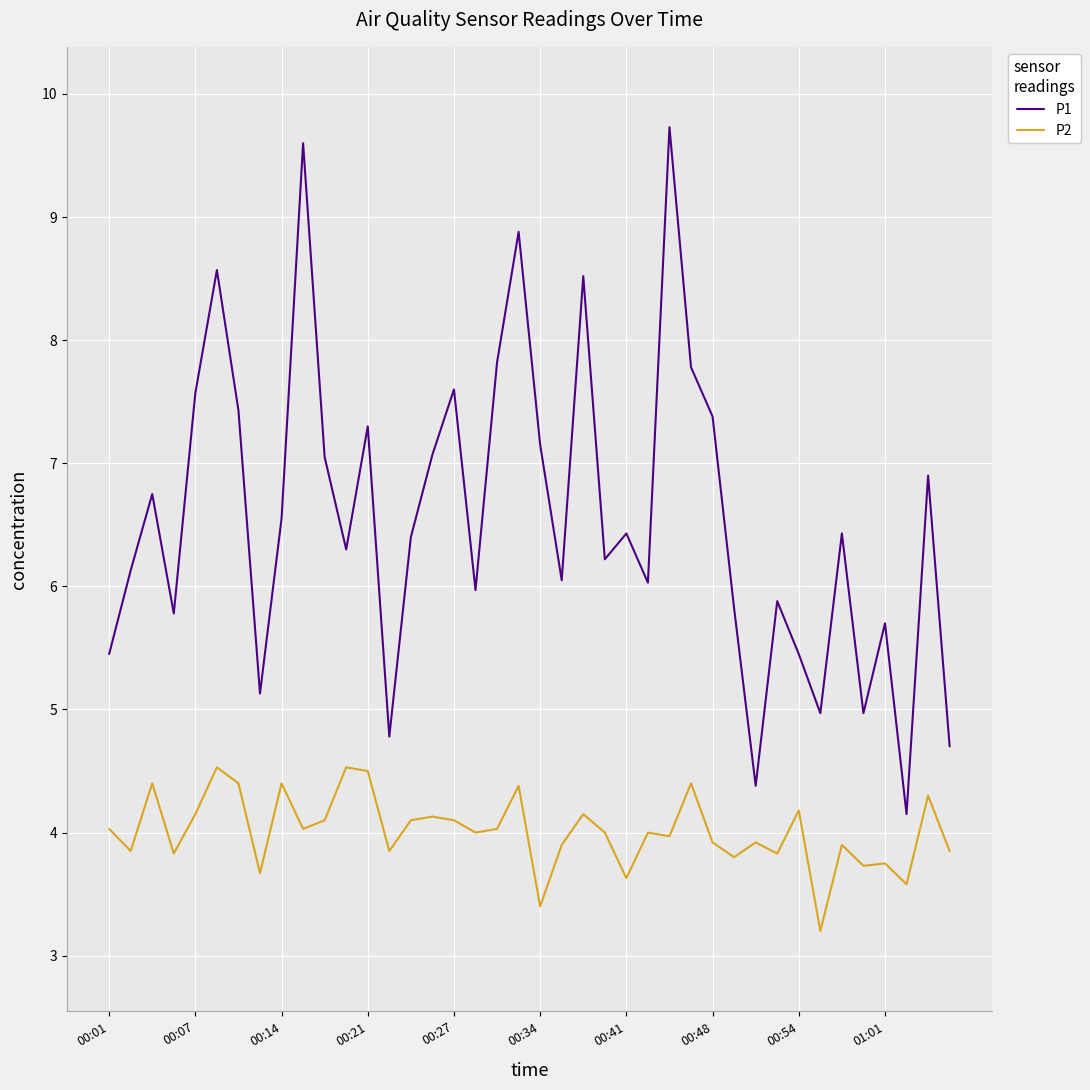

True or false: P1 and P2 intersect in this chart.

False